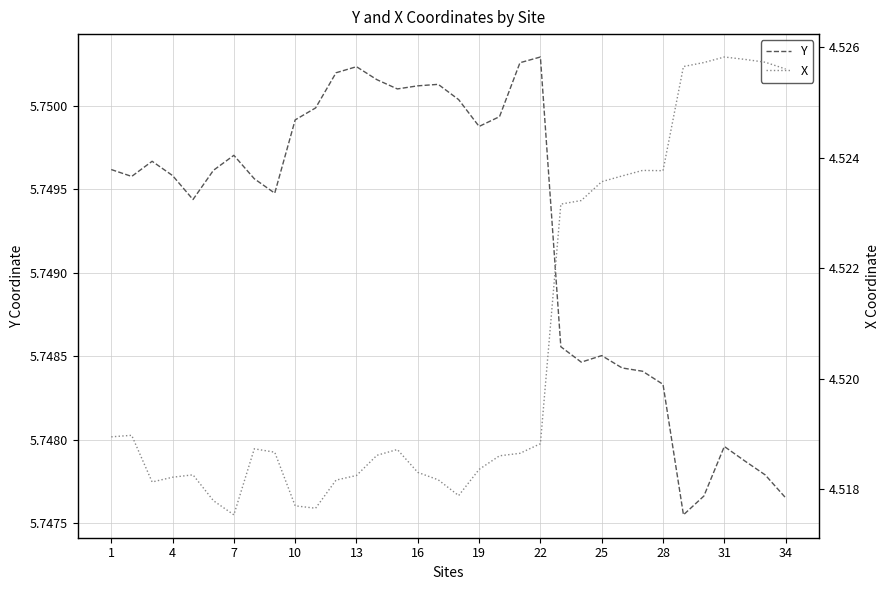

Count the Y values in the range 5 to 6.

34